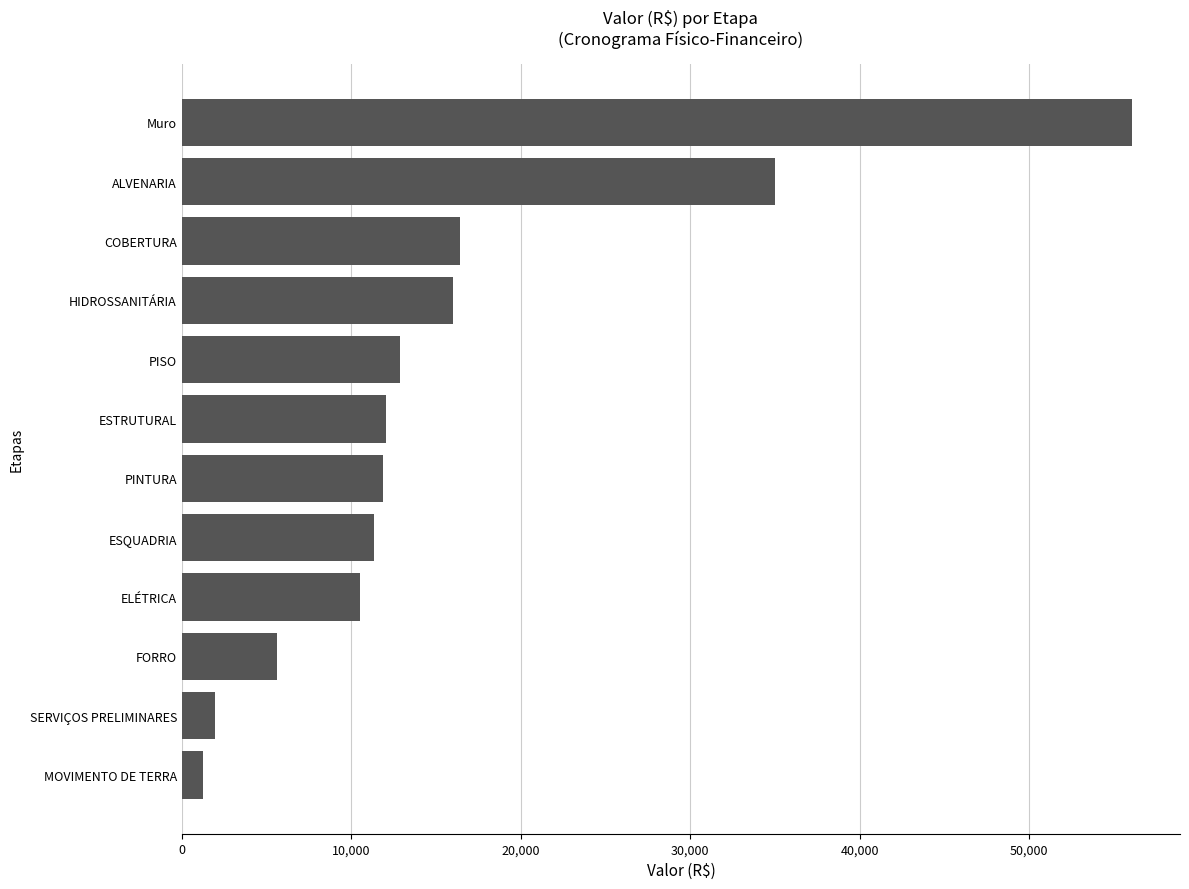

What is the change in value from MOVIMENTO DE TERRA to COBERTURA?

+15176.2